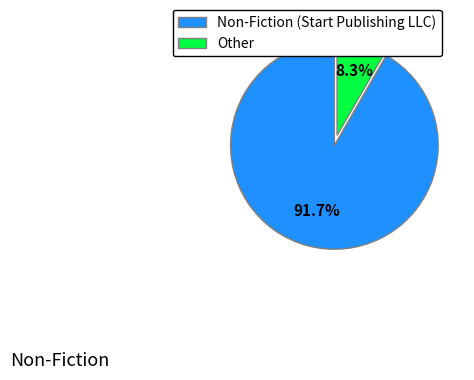

Rank the categories by value from highest to lowest.

Non-Fiction (Start Publishing LLC), Other